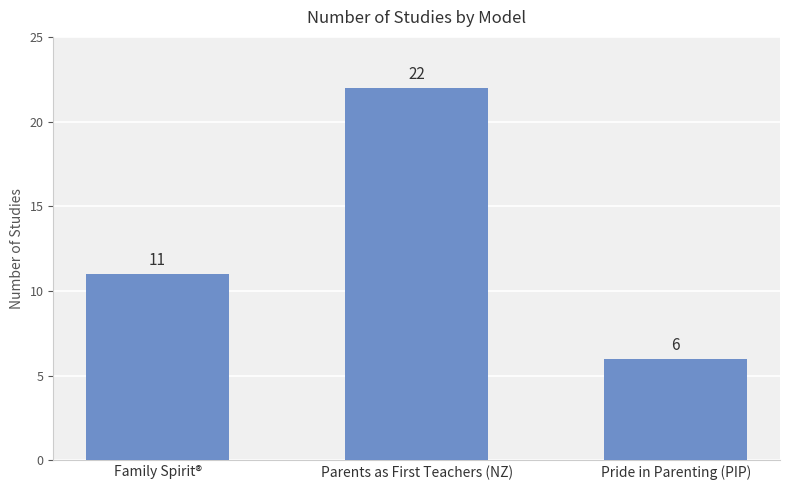

True or false: the data shows 19 at Family Spirit®.

False